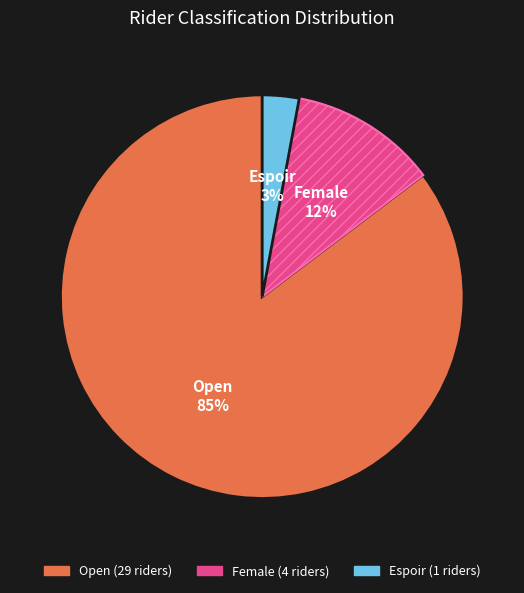

Is it true that Espoir is 13% of the pie?

False